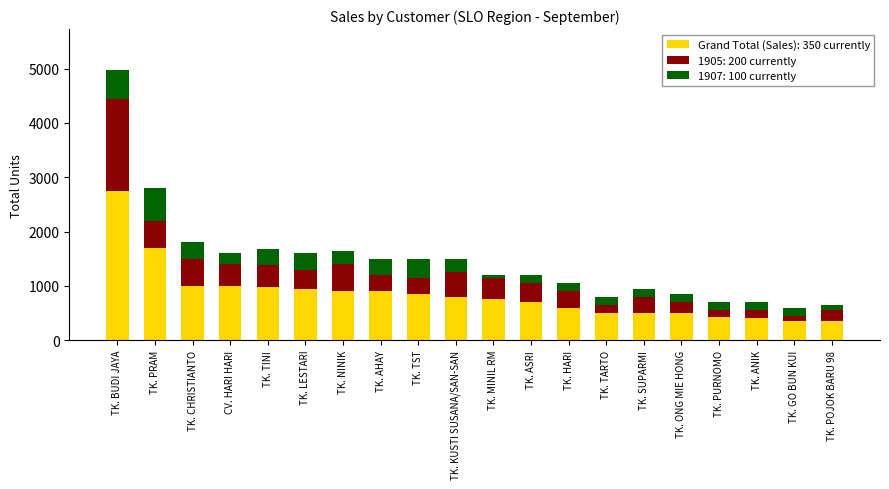

What is the total value across all series at TK. TST?

1500